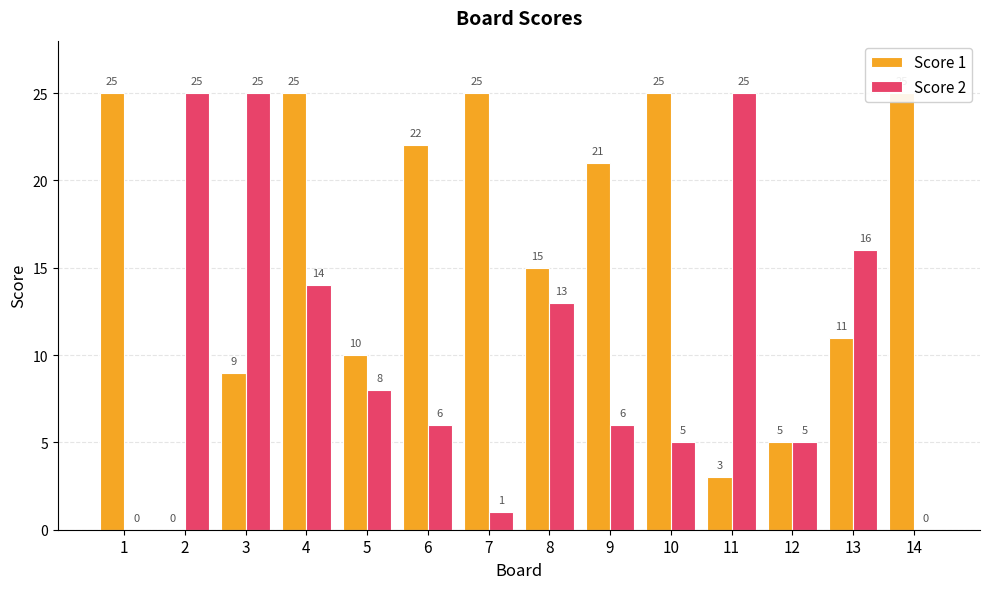

What is the difference between the second highest and second lowest values in the Score 2 series?

25